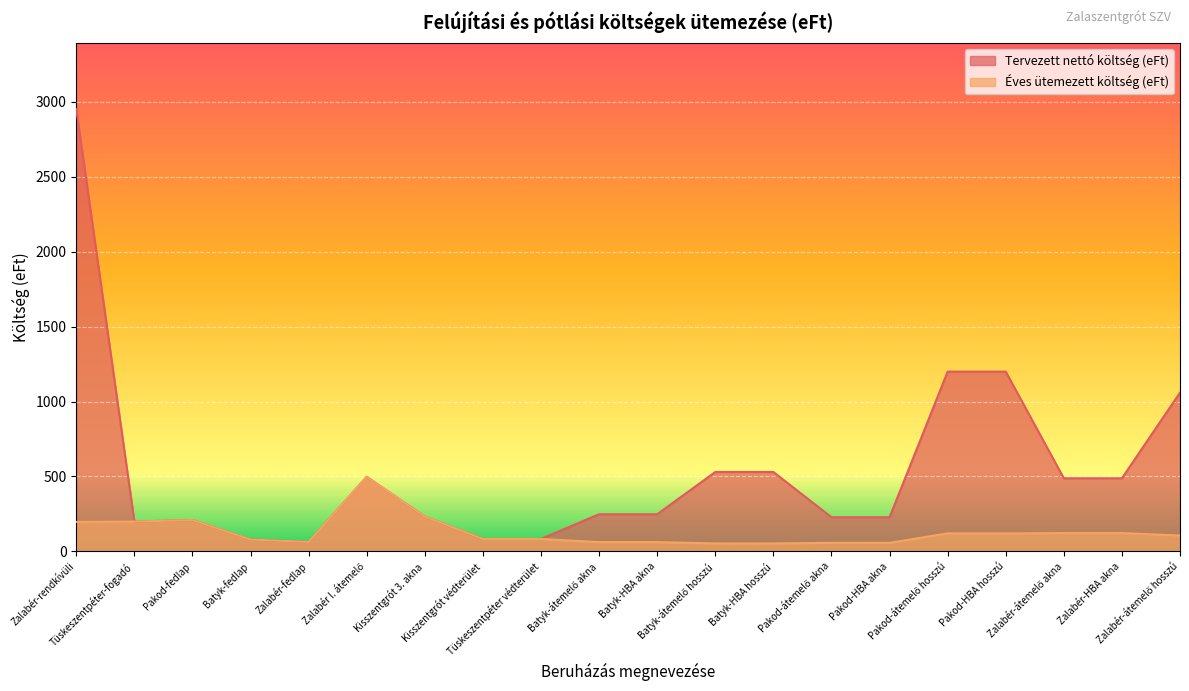

What are all the series names shown in the legend?

Tervezett nettó költség (eFt), Éves ütemezett költség (eFt)